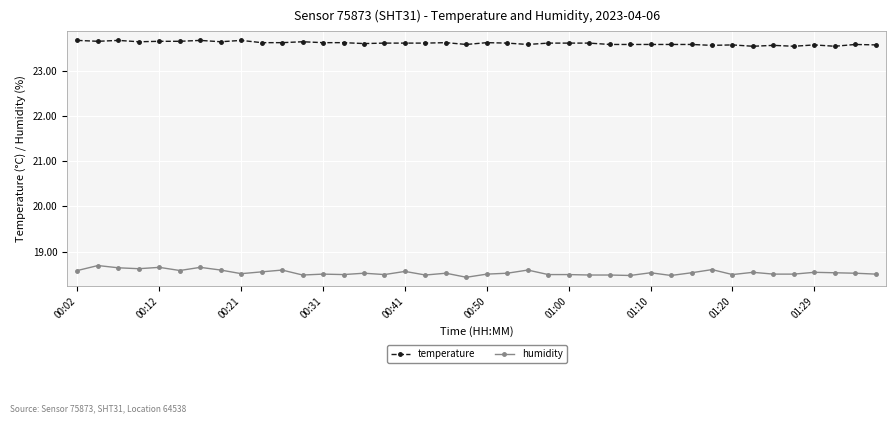

Is this an area chart (filled region under the line)?

No